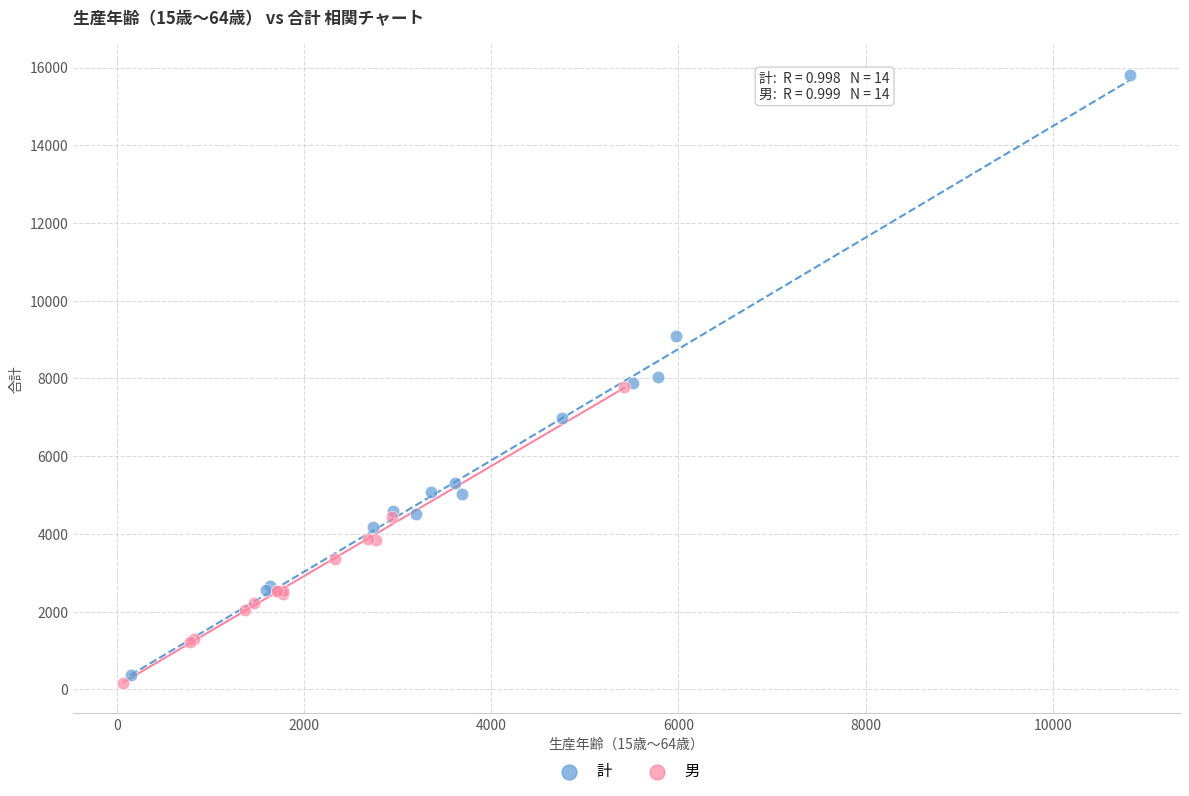

Which series reaches the maximum Y coordinate?

計